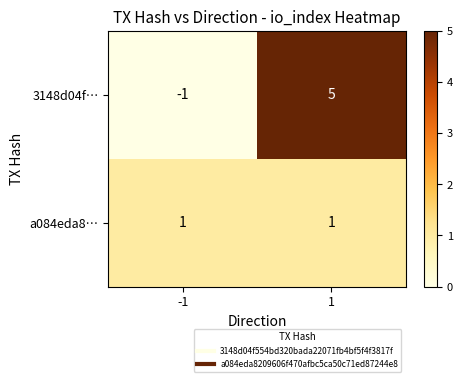

Which series has the widest spread of values?

3148d04f…